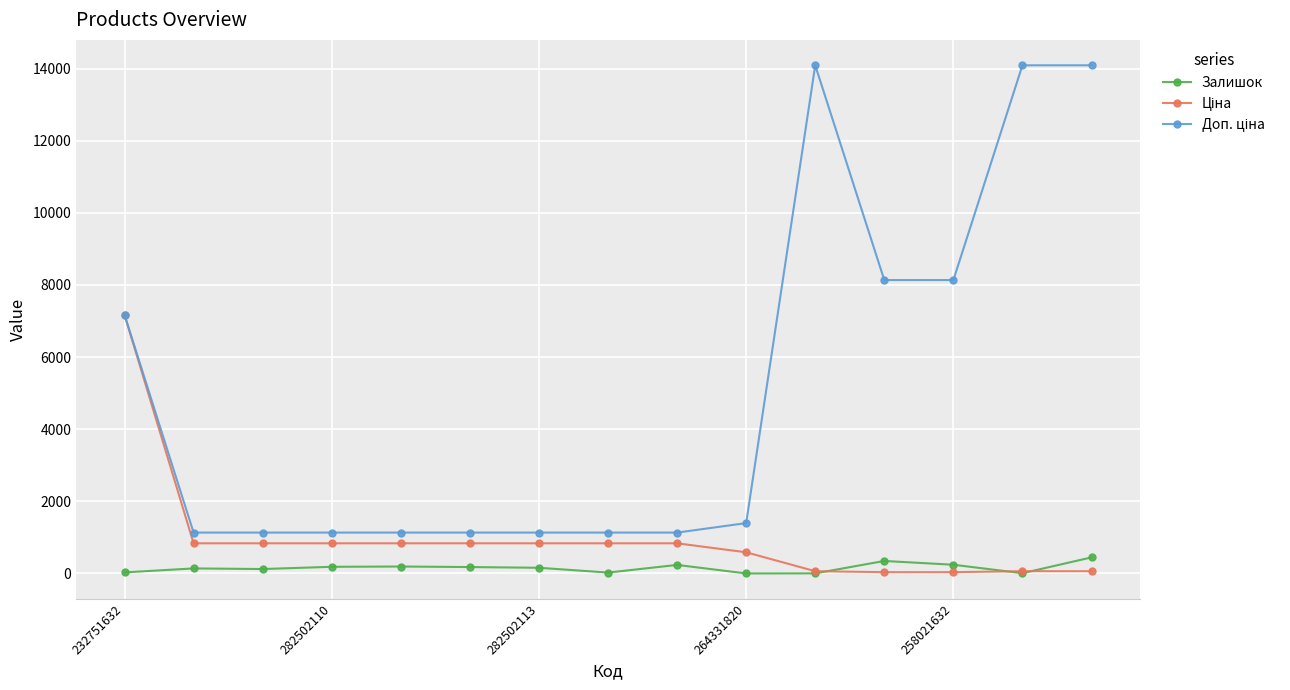

At how many categories does at least one series exceed 3297?

6